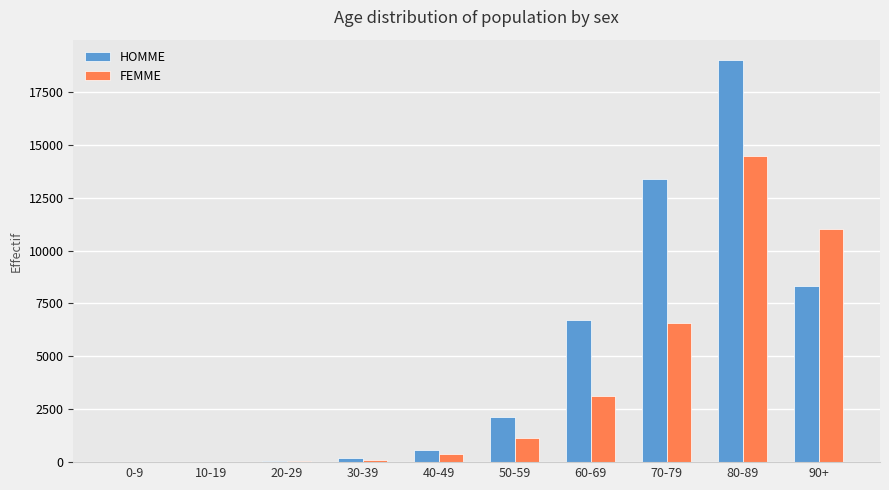

Where is HOMME nearest to the value 9510?

90+